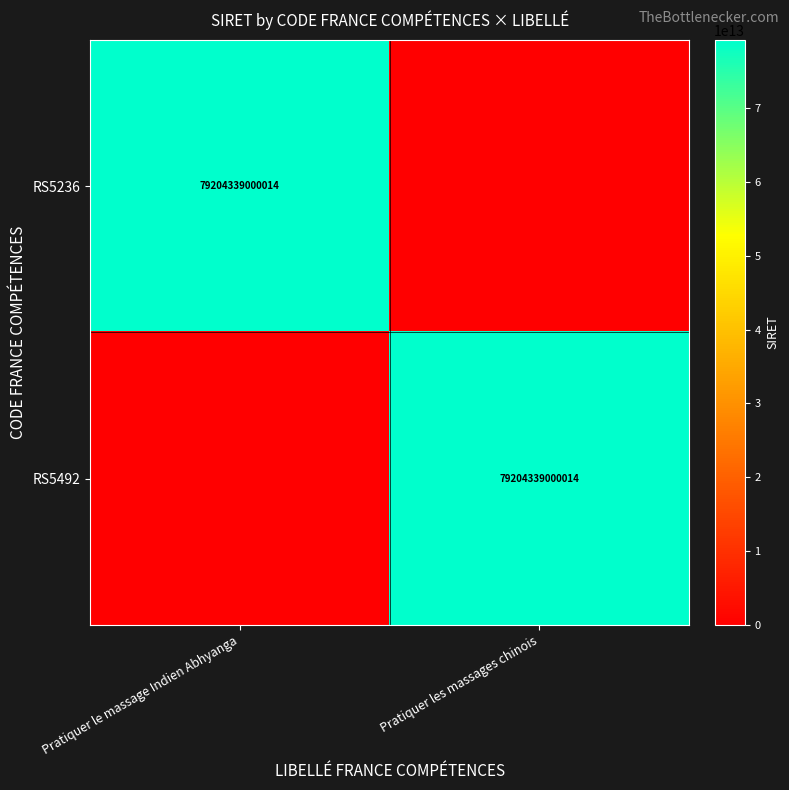

True or false: RS5492 has a value of 79204339000014 at Pratiquer les massages chinois.

True